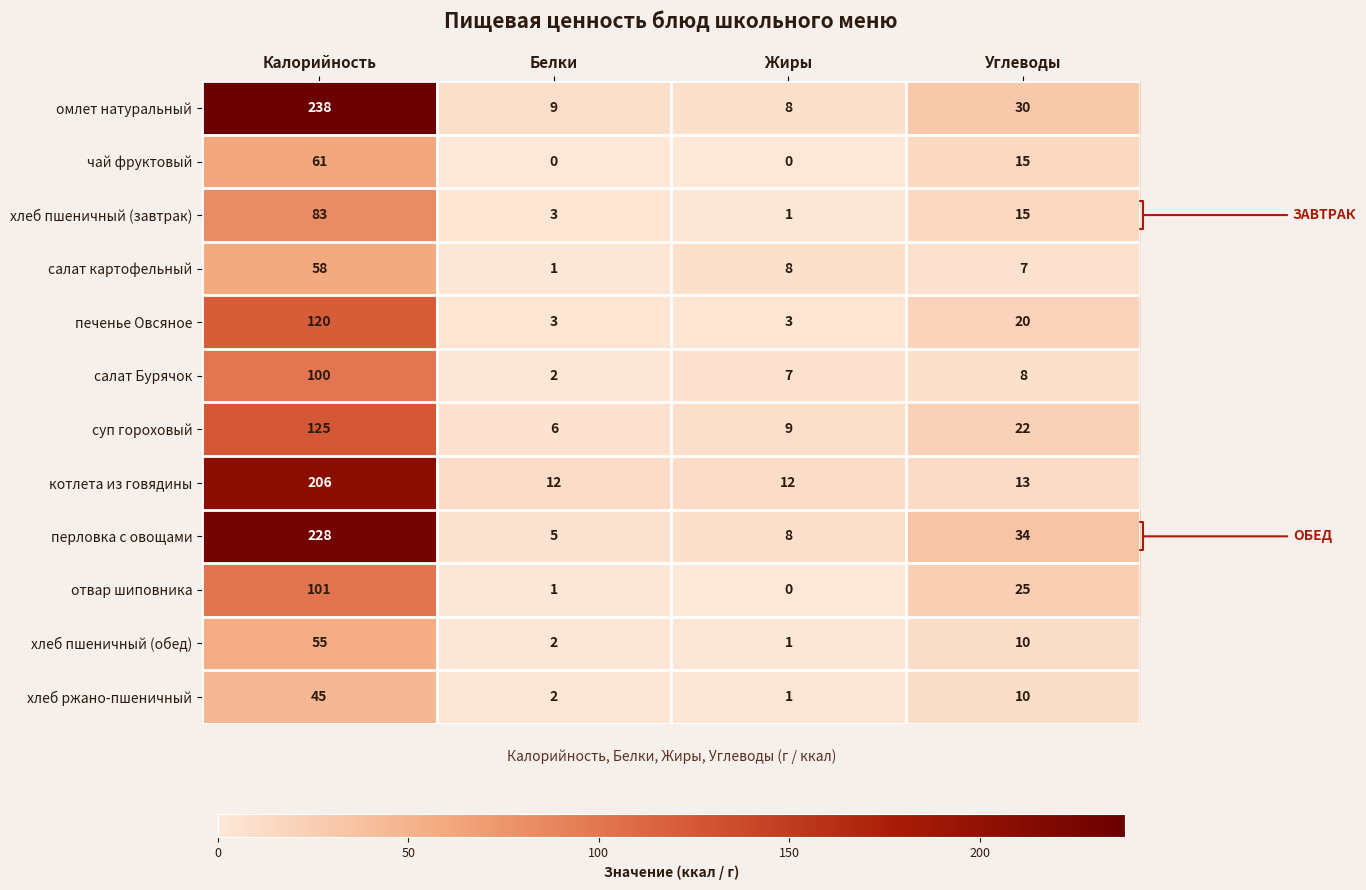

Rank the categories by суп гороховый value from highest to lowest.

Калорийность, Углеводы, Жиры, Белки